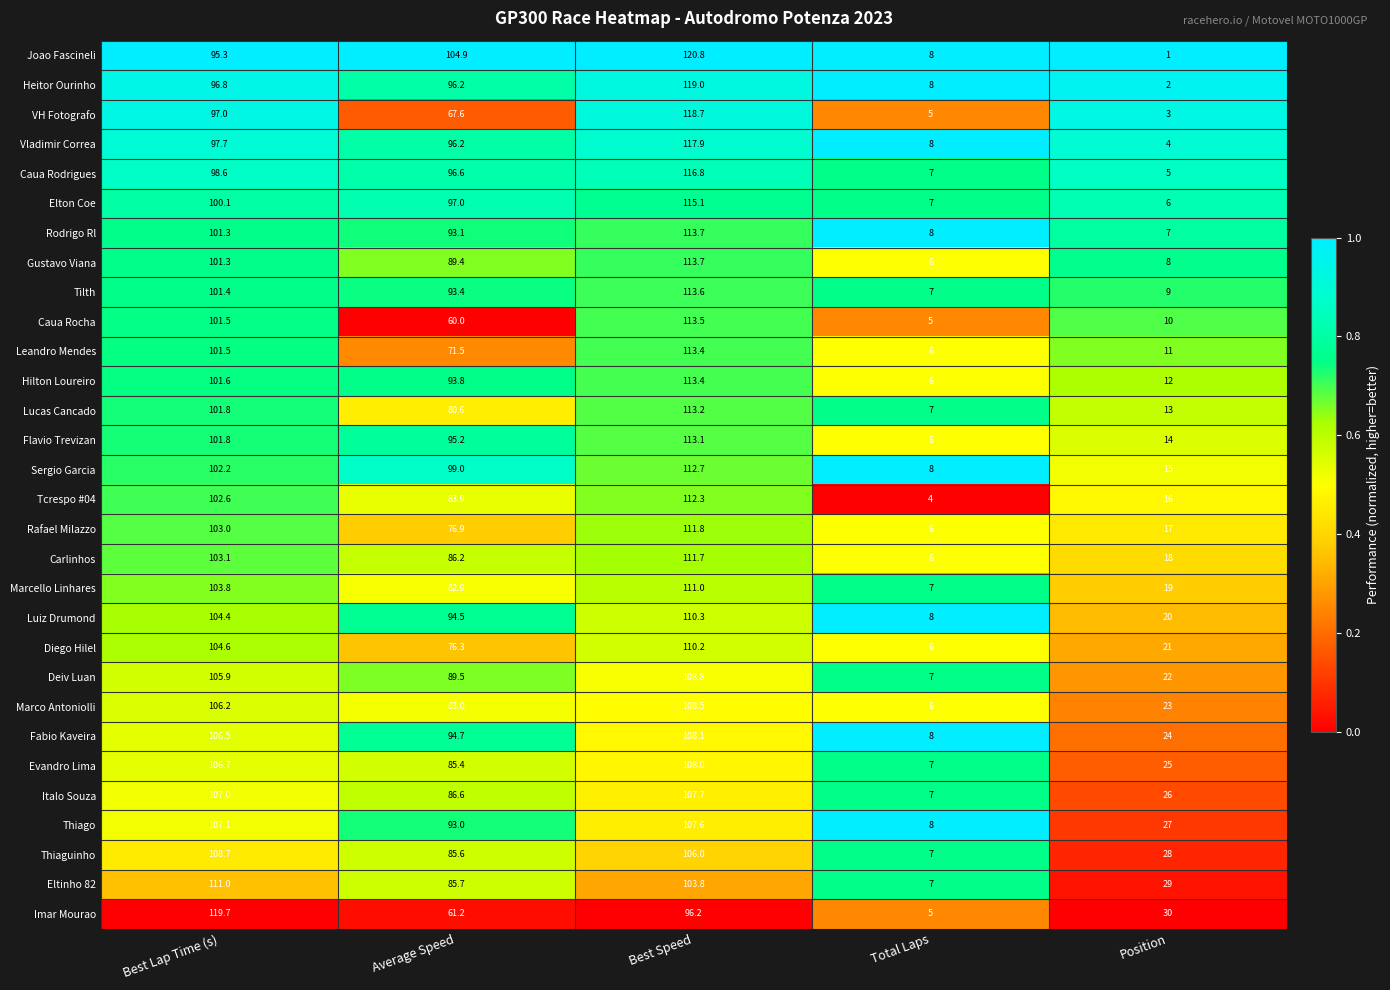

Which series has the largest range (max minus min)?

Joao Fascineli